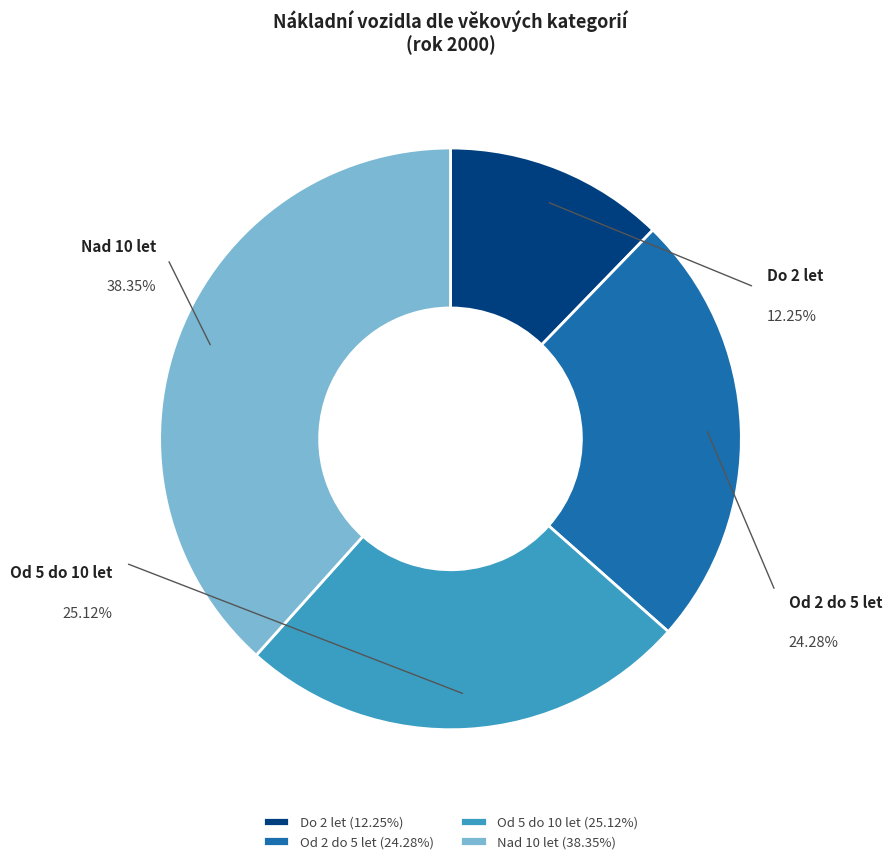

To the nearest percent, what is the difference between the largest and smallest slice percentages?

26%